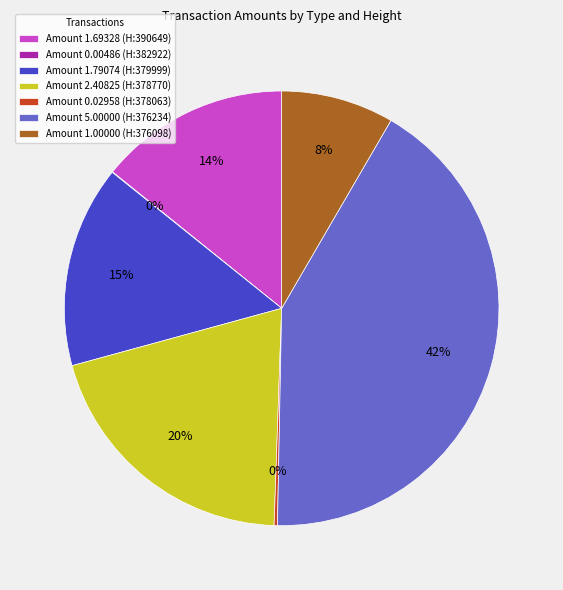

The Amount 1.79074 (H:379999) slice represents 21% of the pie. True or false?

False